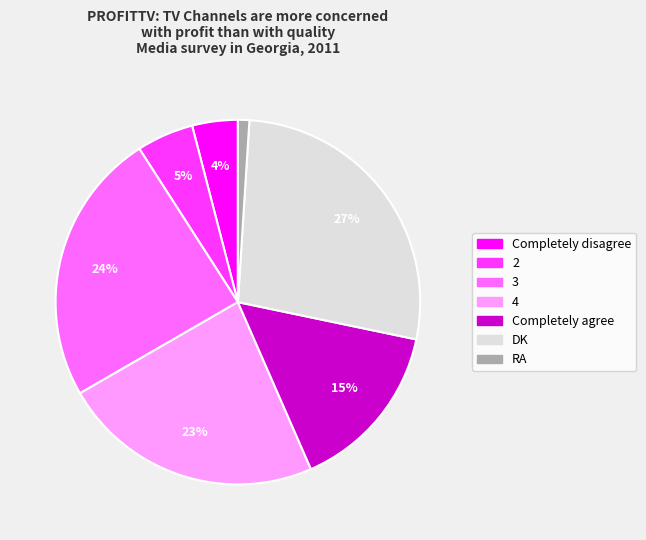

What percentage is the 3 slice, to the nearest percent?

24%